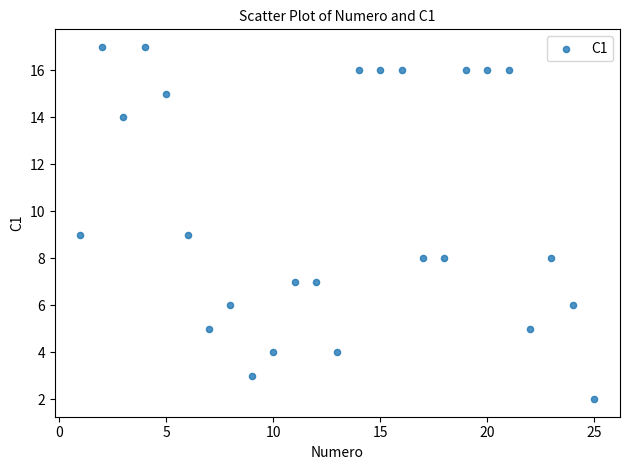

What is the range of Y values (max minus min)?

15